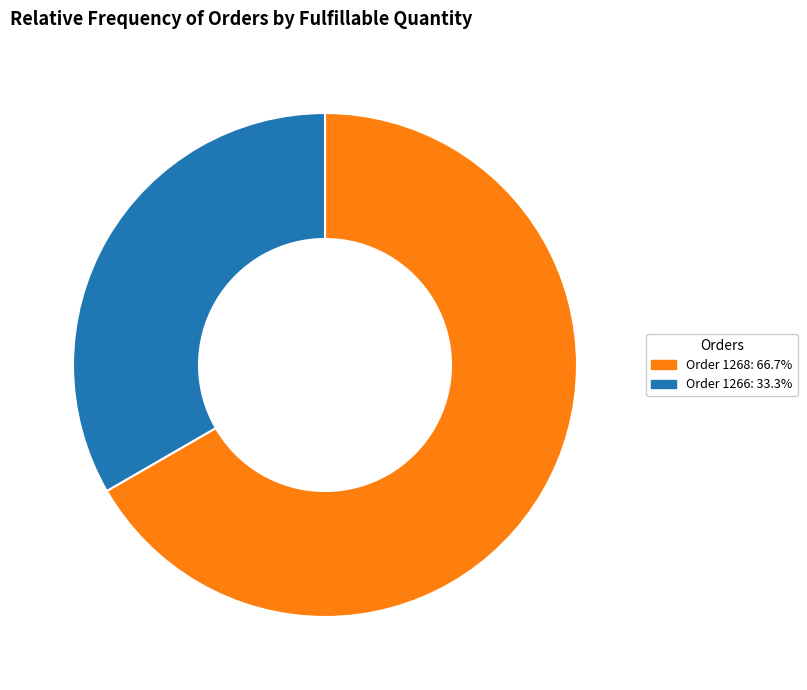

Is it true that Order 1268 is 57% of the pie?

False